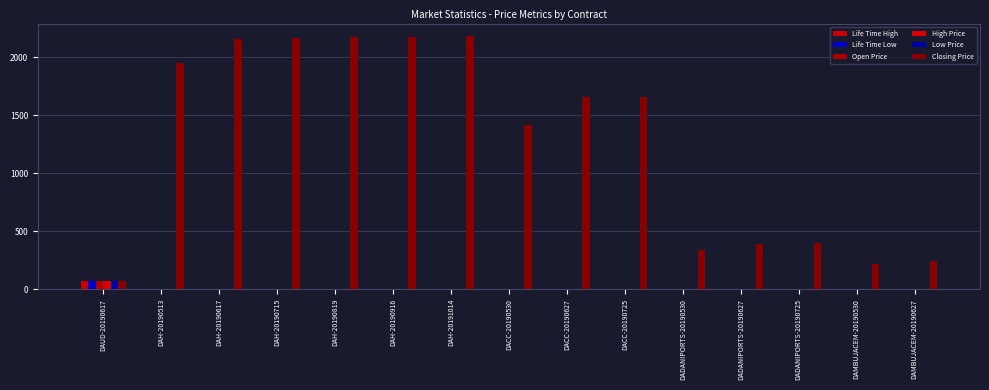

Where is High Price nearest to the value 35?

DAH-20190513